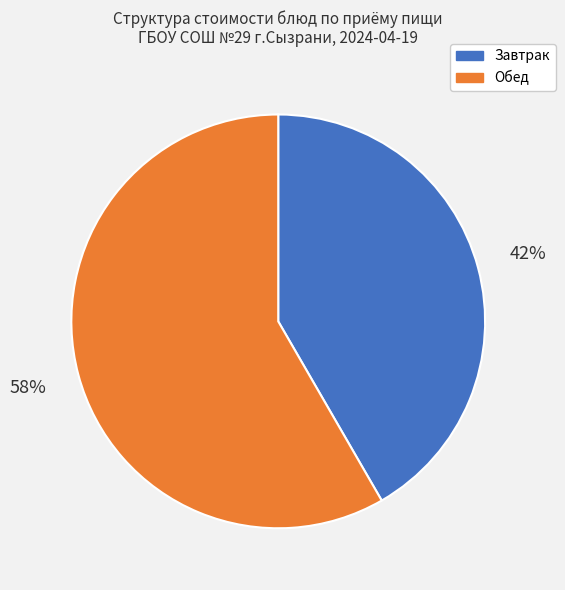

To the nearest percent, what percentage of the pie is Обед?

58%